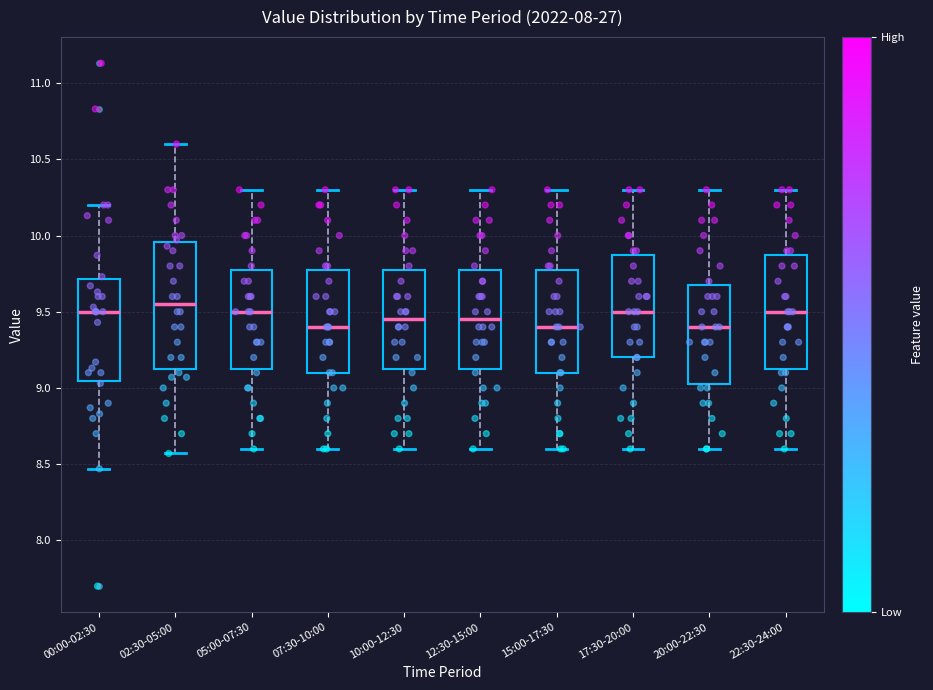

Where is the lower edge of the box for 00:00-02:30 on the y-axis? The values are not printed on the chart, so give them approximately, as read against the axis.

9.05